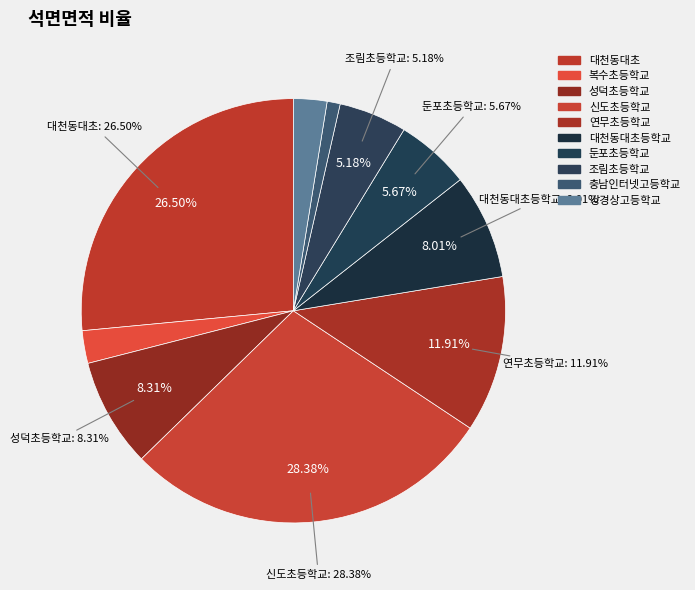

What is the smallest slice in the pie chart?

충남인터넷고등학교